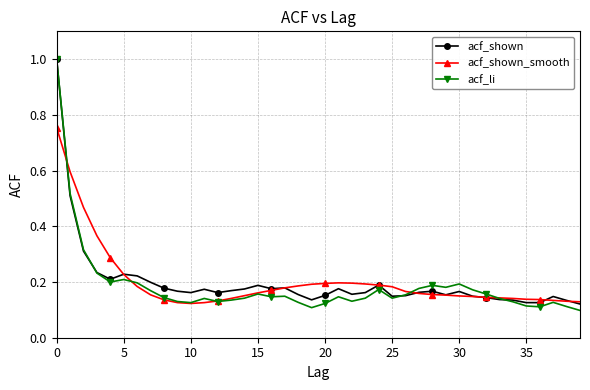

At how many categories does at least one series exceed 0?

40